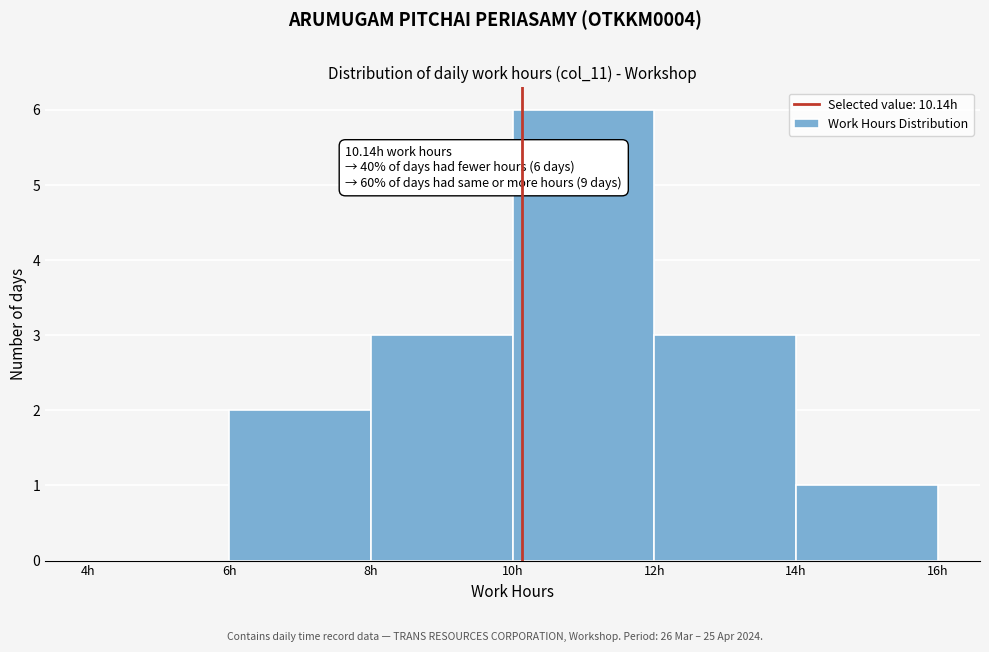

Over which range of the x-axis is the bar tallest?

10 to 12